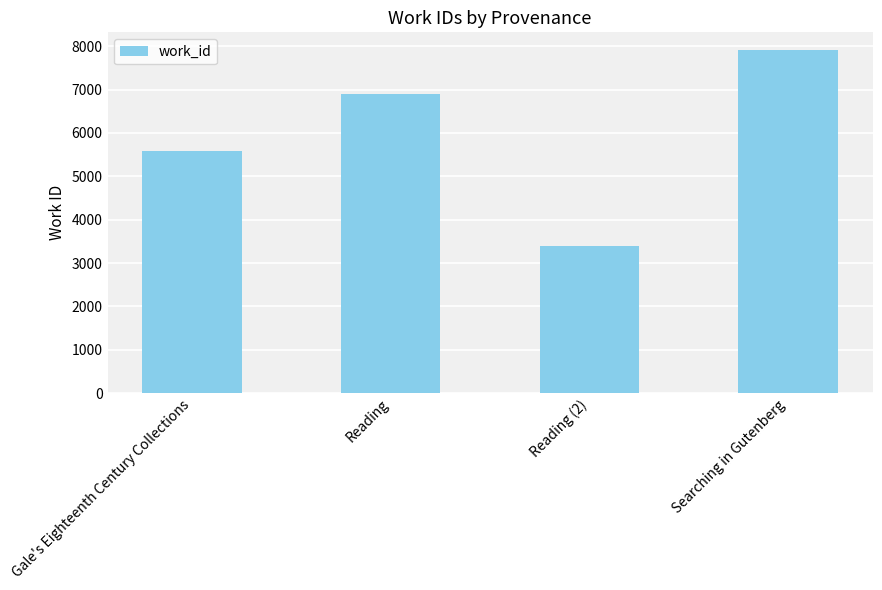

What is the label of the 1st bar from the right?

Searching in Gutenberg